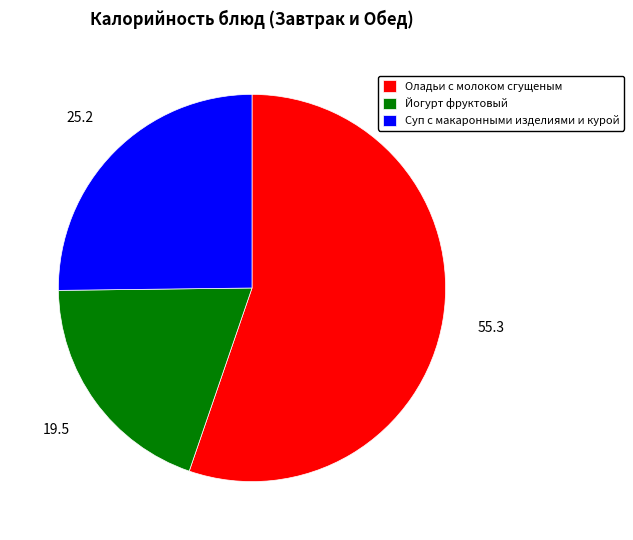

Do Суп с макаронными изделиями и курой and Оладьи с молоком сгущеным together represent more than half of the pie?

Yes